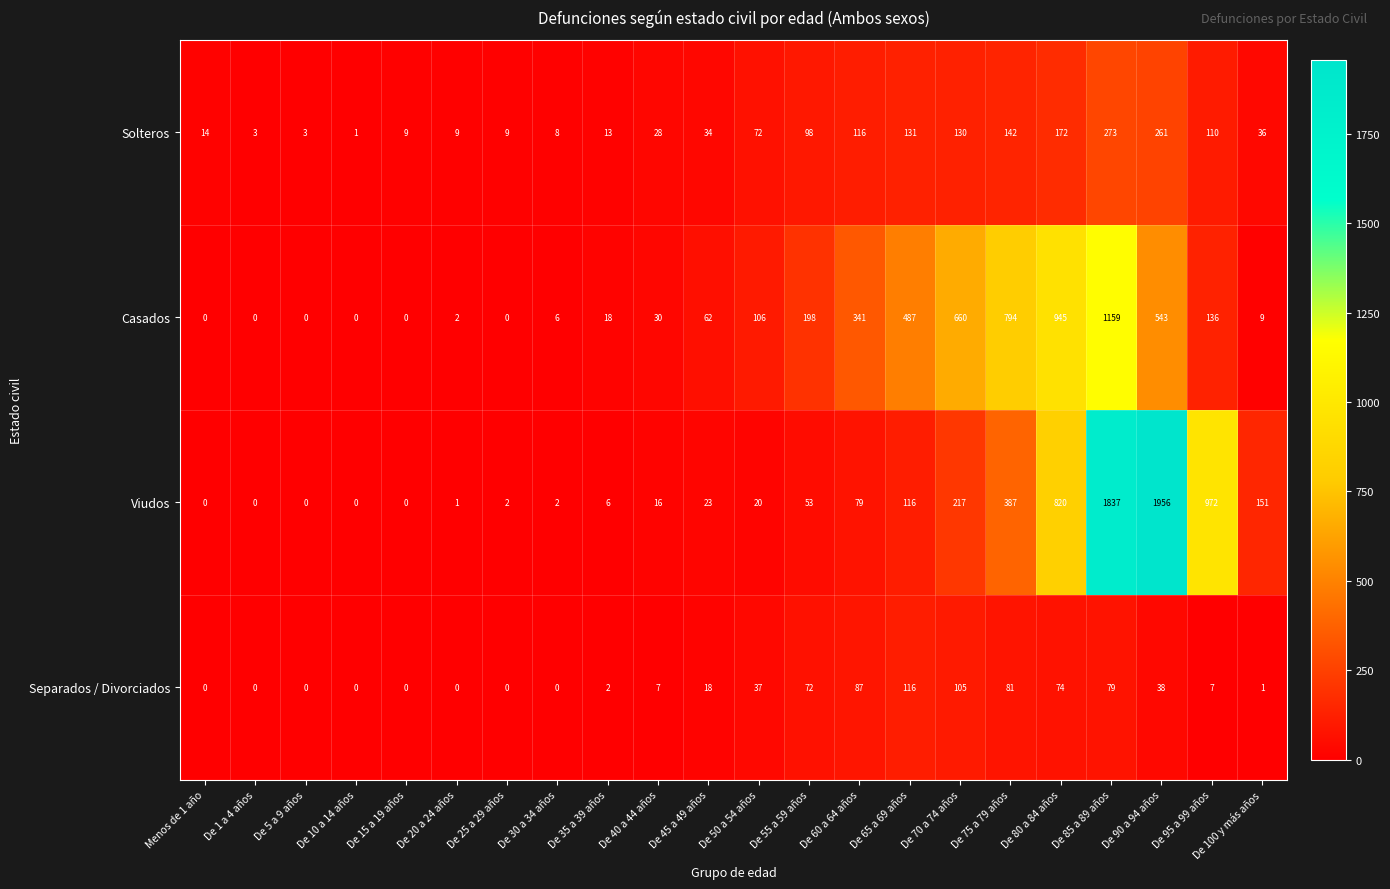

What is the difference between the Viudos values at De 75 a 79 años and De 25 a 29 años?

385